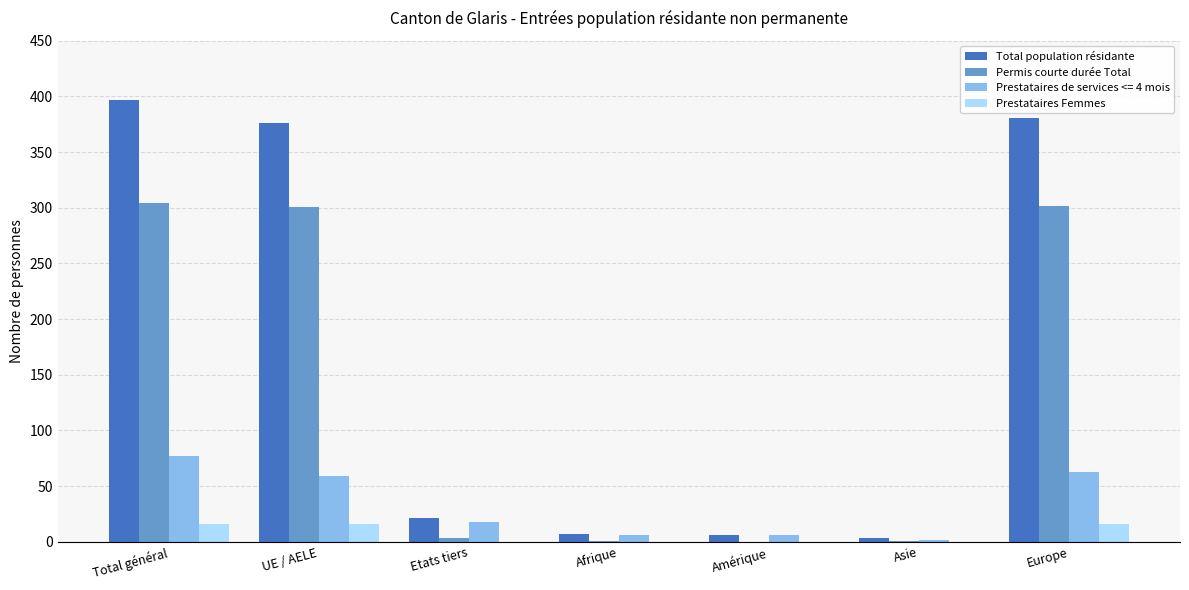

At which category does the chart reach its peak across all series?

Total général